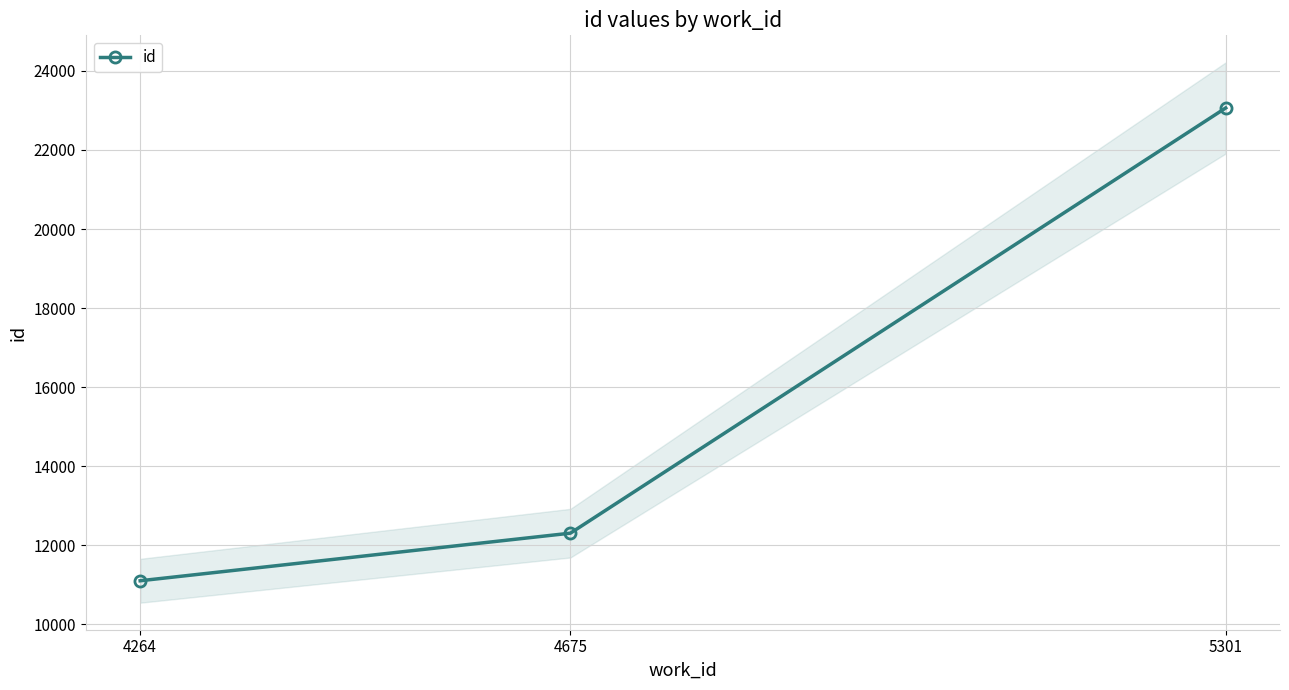

What is the value of the 3rd point from the left?

23064